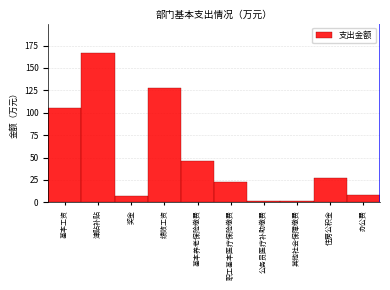

What is the ratio of the value at 基本养老保险缴费 to the value at 奖金?

6.3